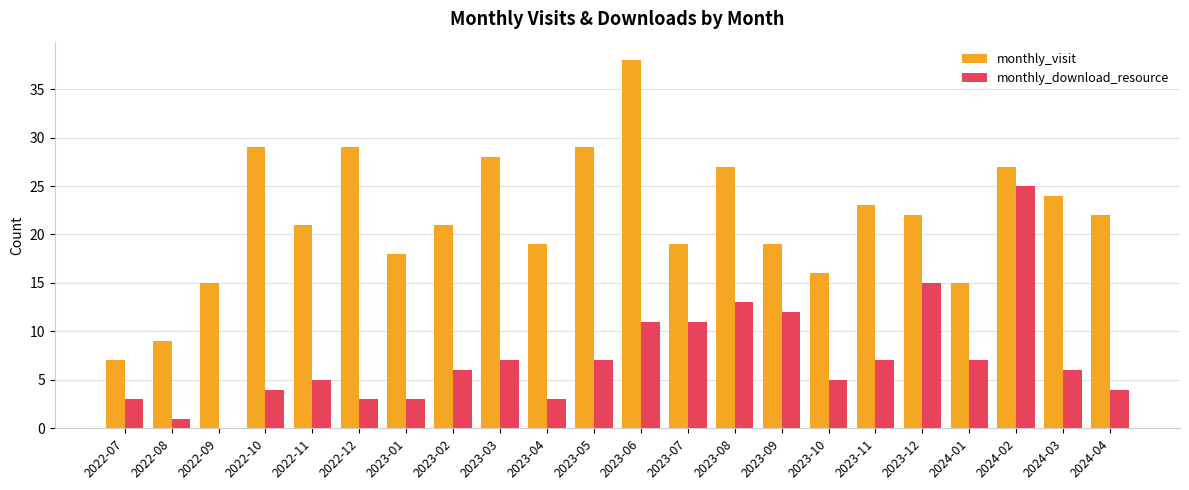

Which series changed the most between 2024-01 and 2024-02?

monthly_download_resource